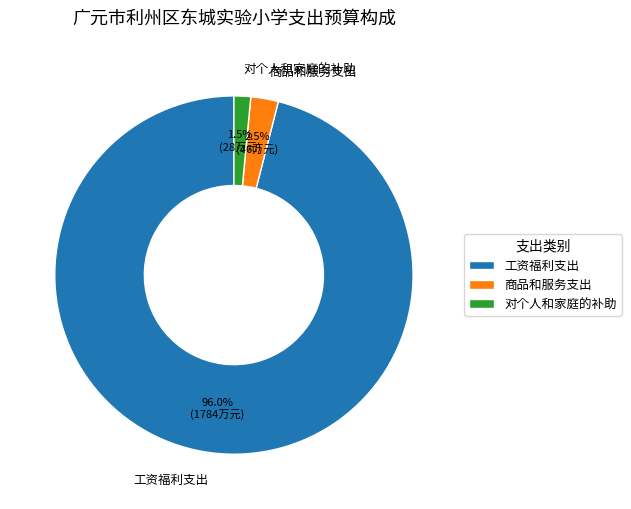

Which category has the smallest portion of the pie?

对个人和家庭的补助